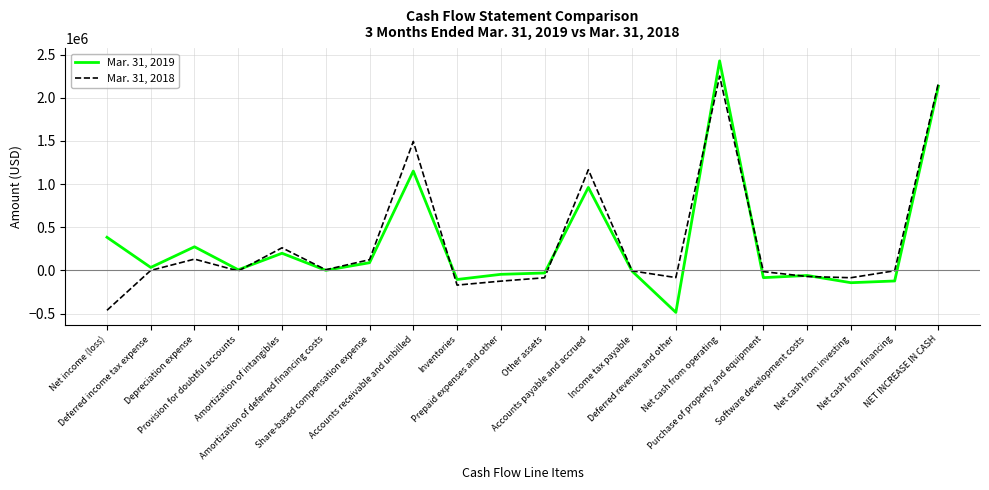

What is the average value of the Mar. 31, 2019 series?

329236